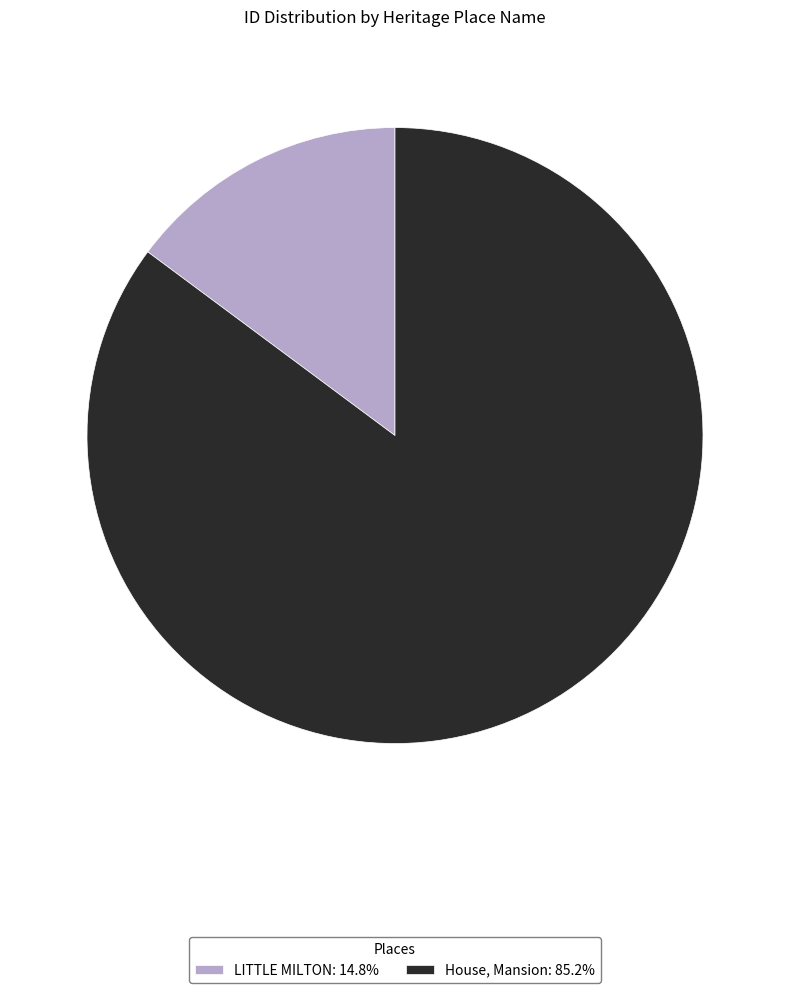

Which category has the smallest portion of the pie?

LITTLE MILTON